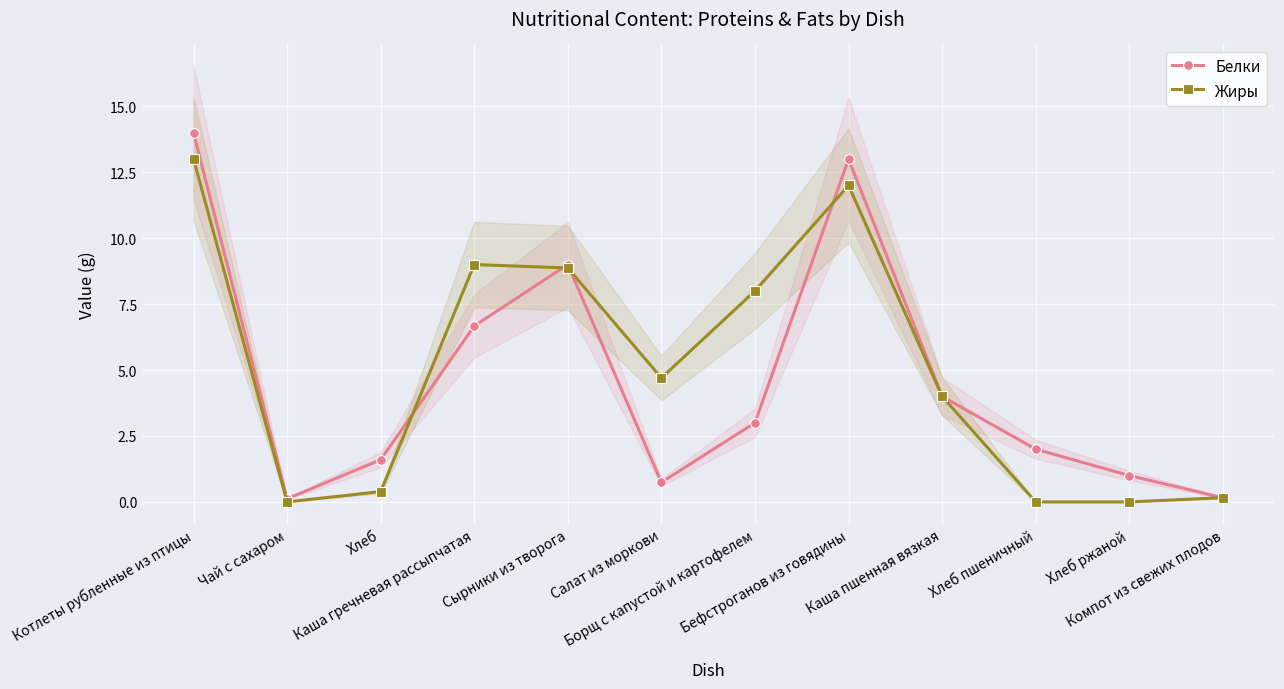

True or false: Жиры has a value of 4.0 at Каша пшенная вязкая.

True